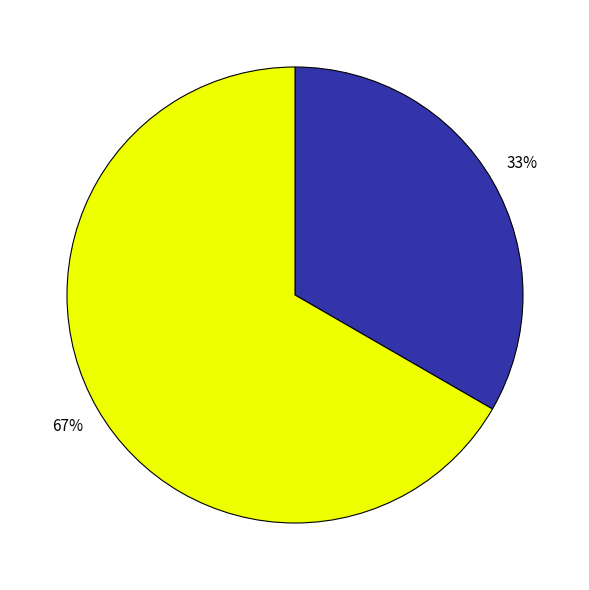

Is there any slice that represents more than half of the pie?

Yes